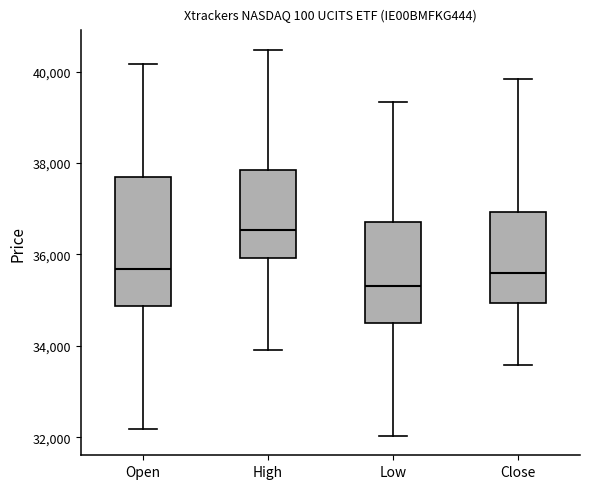

Which box's median line is the highest?

High